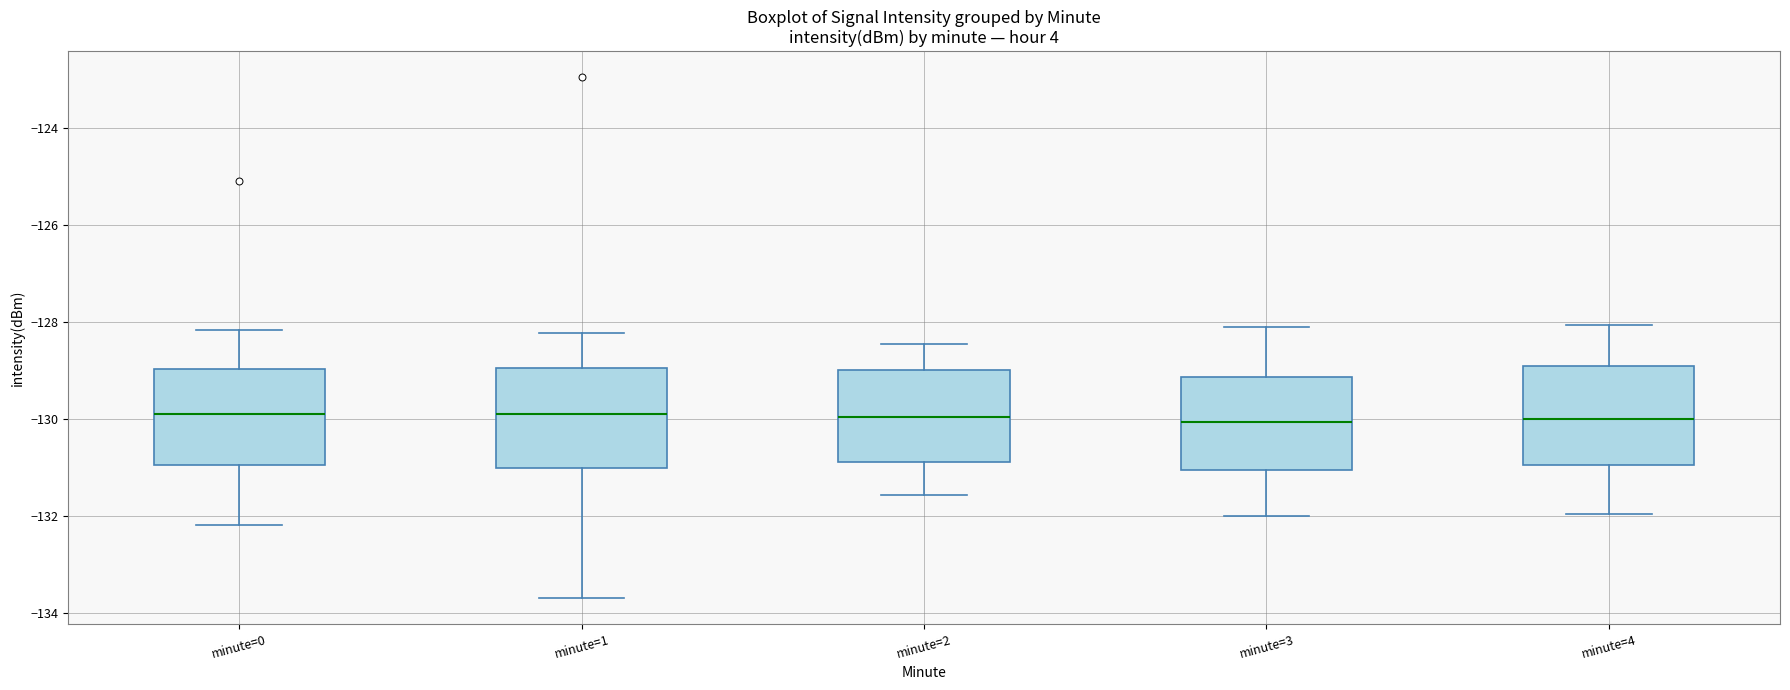

Where does the lower whisker of the box for minute=2 end on the y-axis? The values are not printed on the chart, so give them approximately, as read against the axis.

-131.6